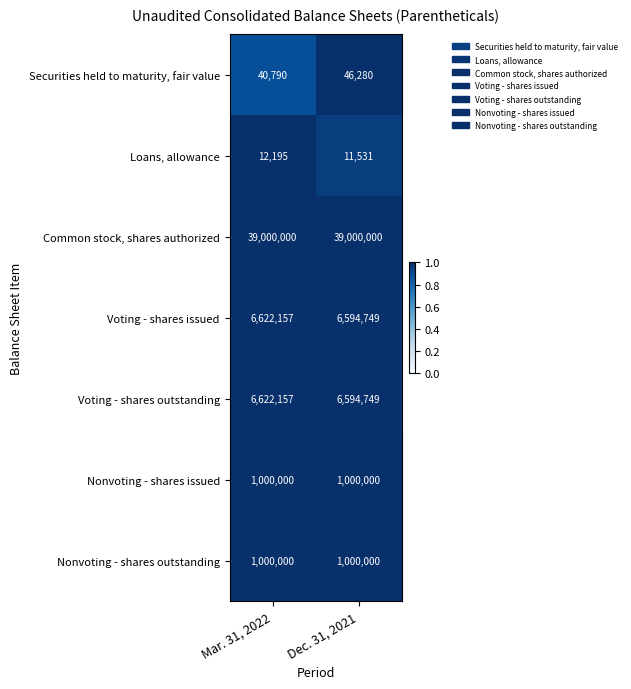

What is the difference between the highest and lowest values at Mar. 31, 2022?

38987805